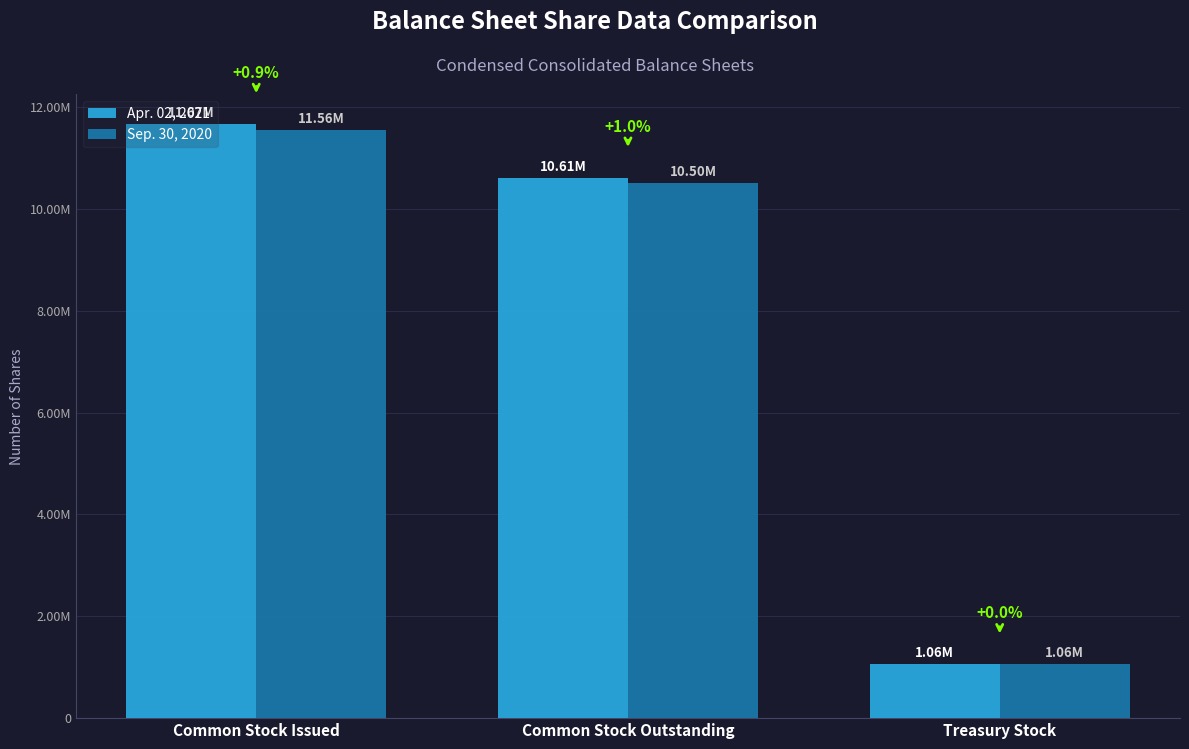

What are all the series names shown in the legend?

Apr. 02, 2021, Sep. 30, 2020